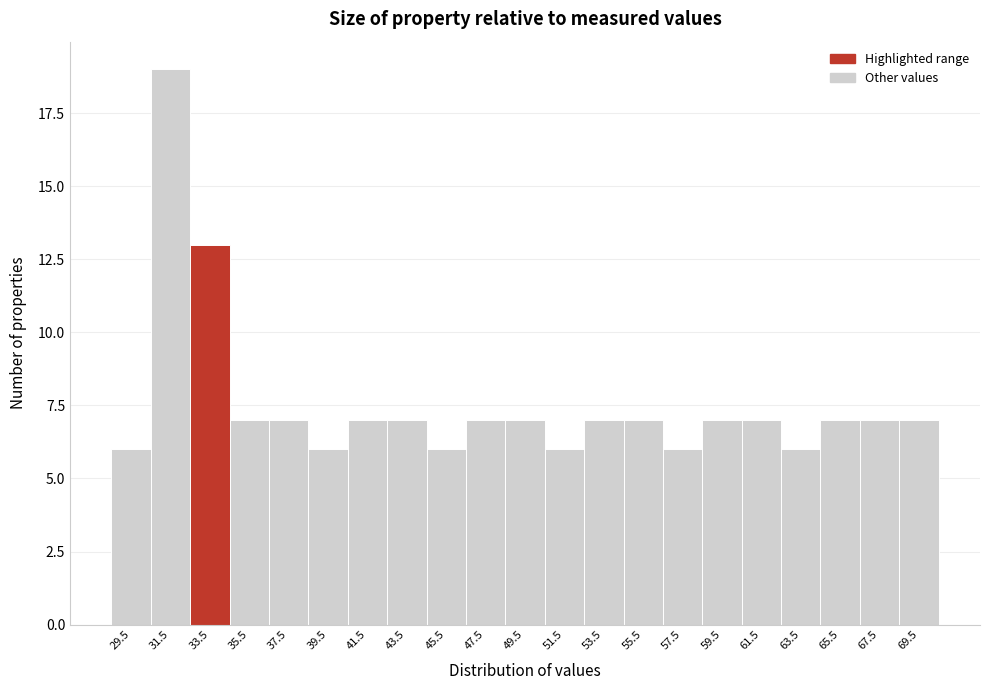

Reading left to right, list all the values displayed in this chart.

29.5=6	31.5=19	33.5=13	35.5=7	37.5=7	39.5=6	41.5=7	43.5=7	45.5=6	47.5=7	49.5=7	51.5=6	53.5=7	55.5=7	57.5=6	59.5=7	61.5=7	63.5=6	65.5=7	67.5=7	69.5=7